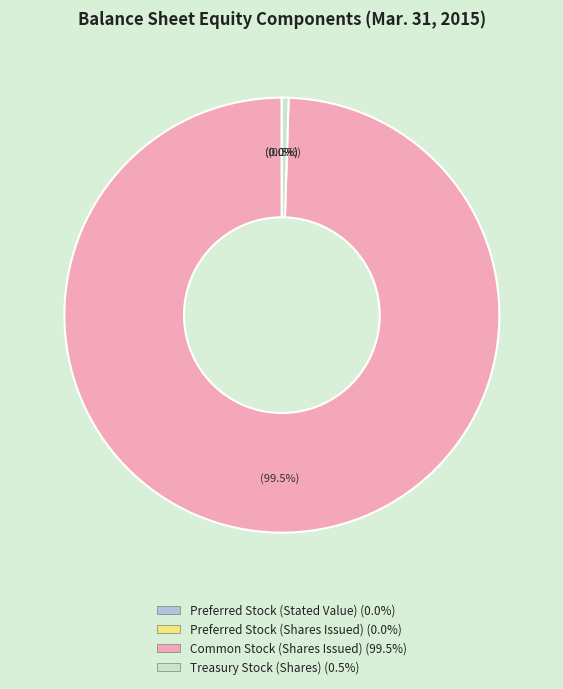

What is the largest slice in the pie chart?

Common Stock (Shares Issued)